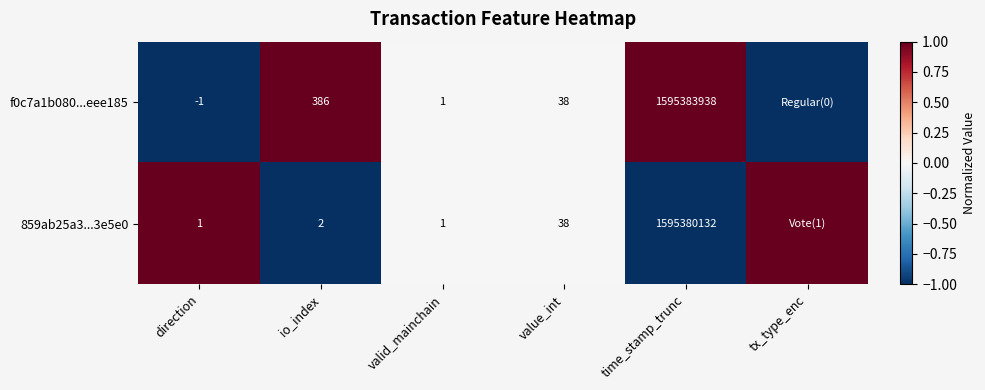

Is it true that f0c7a1b080...eee185 equals -1 at value_int?

False